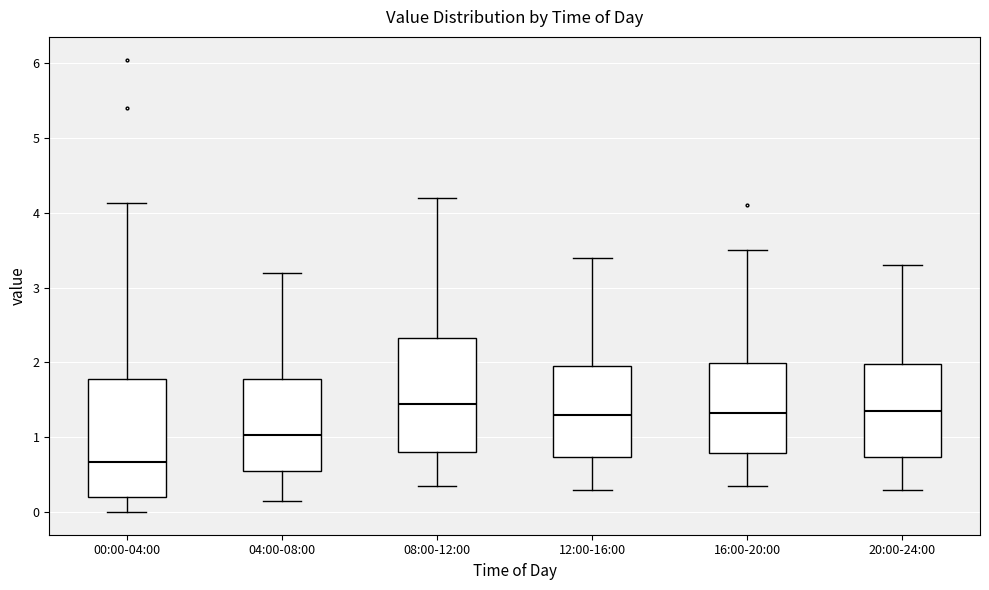

Reading left to right, read every box against the y-axis: the position of its median line, the range the box covers, and the ends of its whiskers. The values are not printed on the chart, so give them approximately, as read against the axis.

00:00-04:00: median 0.7, box 0.2 to 1.8, whiskers 0.0 to 4.1
04:00-08:00: median 1.0, box 0.6 to 1.8, whiskers 0.2 to 3.2
08:00-12:00: median 1.5, box 0.8 to 2.3, whiskers 0.4 to 4.2
12:00-16:00: median 1.3, box 0.7 to 2.0, whiskers 0.3 to 3.4
16:00-20:00: median 1.3, box 0.8 to 2.0, whiskers 0.4 to 3.5
20:00-24:00: median 1.4, box 0.7 to 2.0, whiskers 0.3 to 3.3